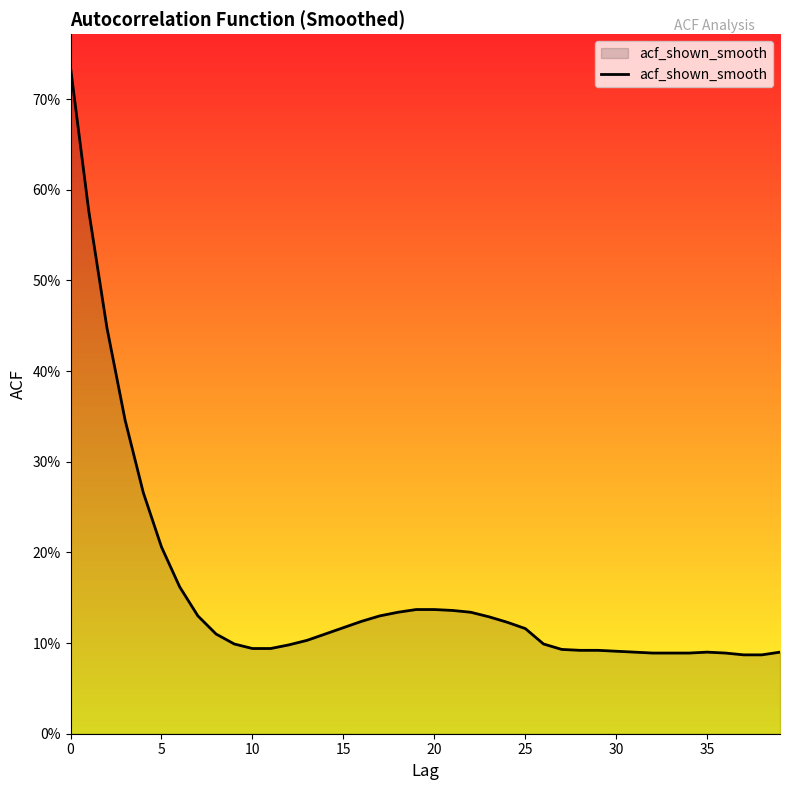

Does the chart display data point markers on the line(s)?

No